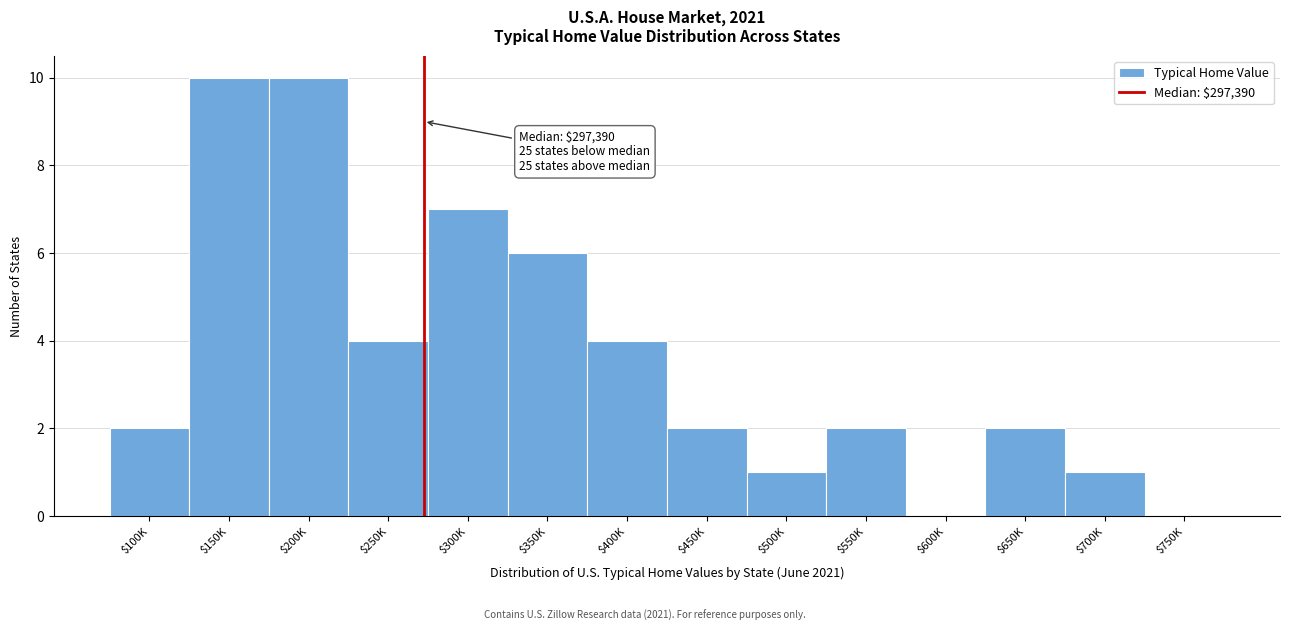

The value at $750K is 5. True or false?

False